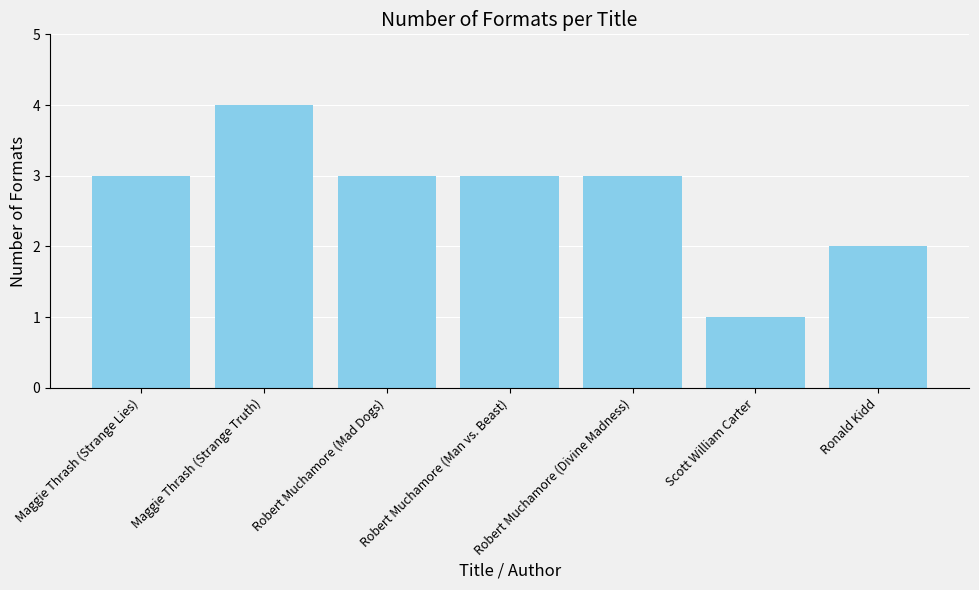

Between Ronald Kidd and Maggie Thrash (Strange Truth), which is larger?

Maggie Thrash (Strange Truth)